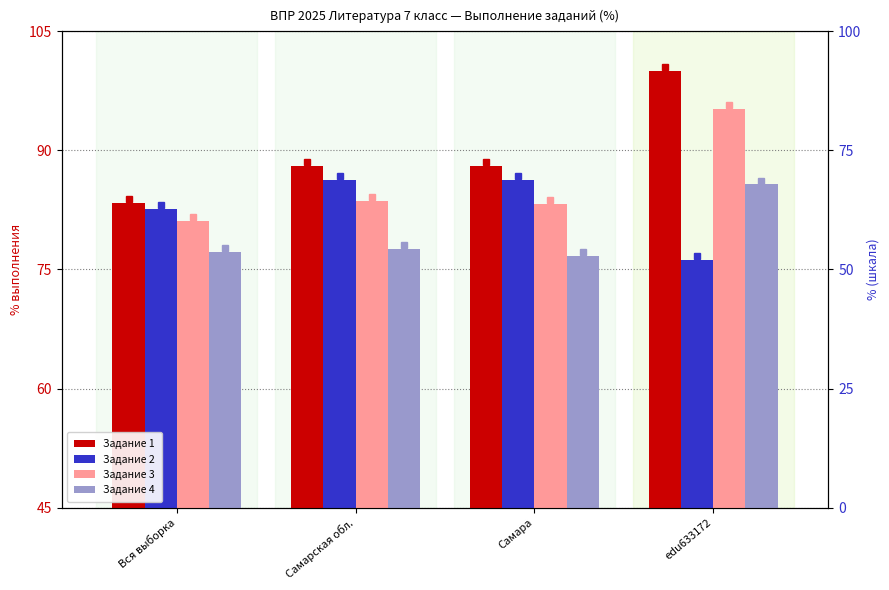

At which label does Задание 1 first exceed 88?

Самарская обл.